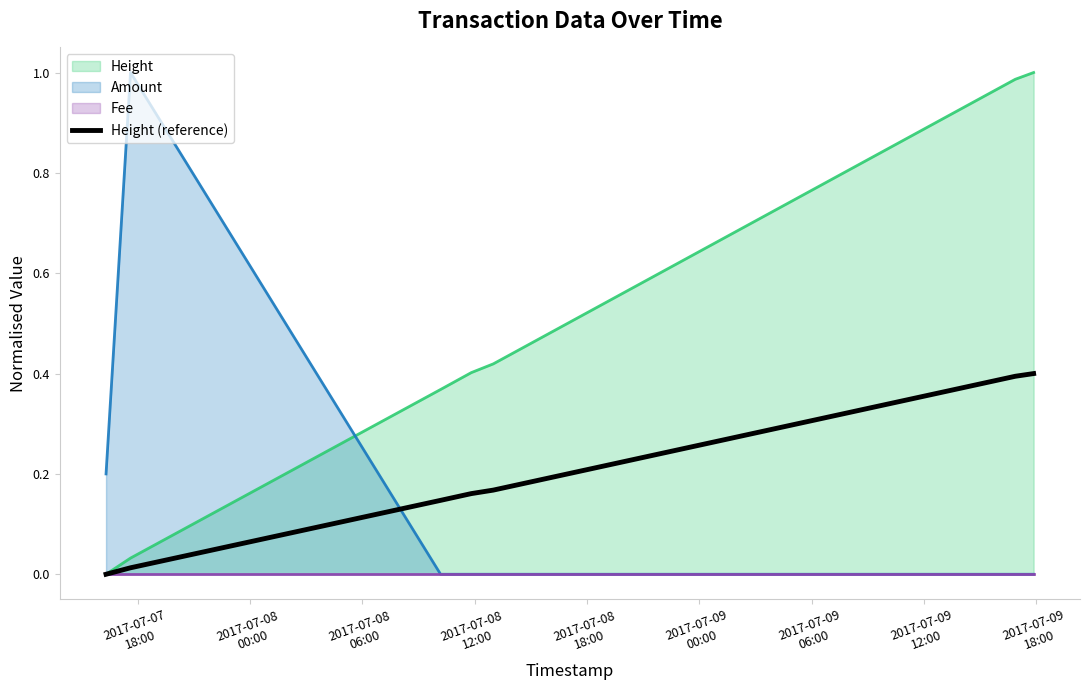

How many lines are shown in the chart?

1